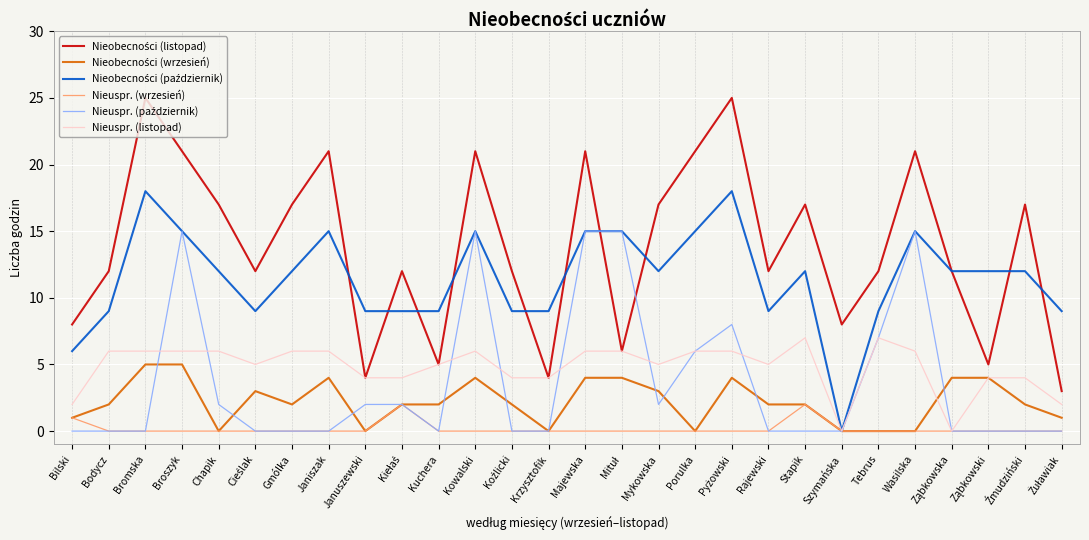

Is it true that Nieuspr. (listopad) equals 9 at Broszyk?

False